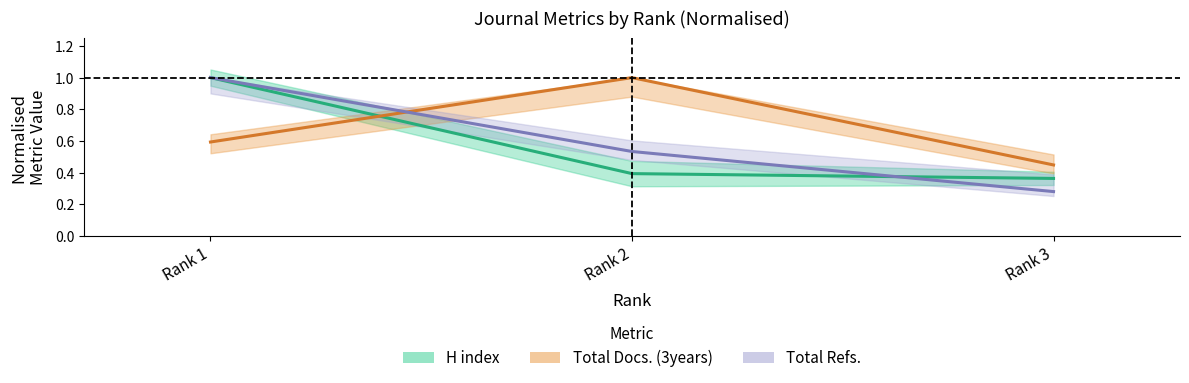

What is the spread (max minus min) of values at Rank 3?

0.2